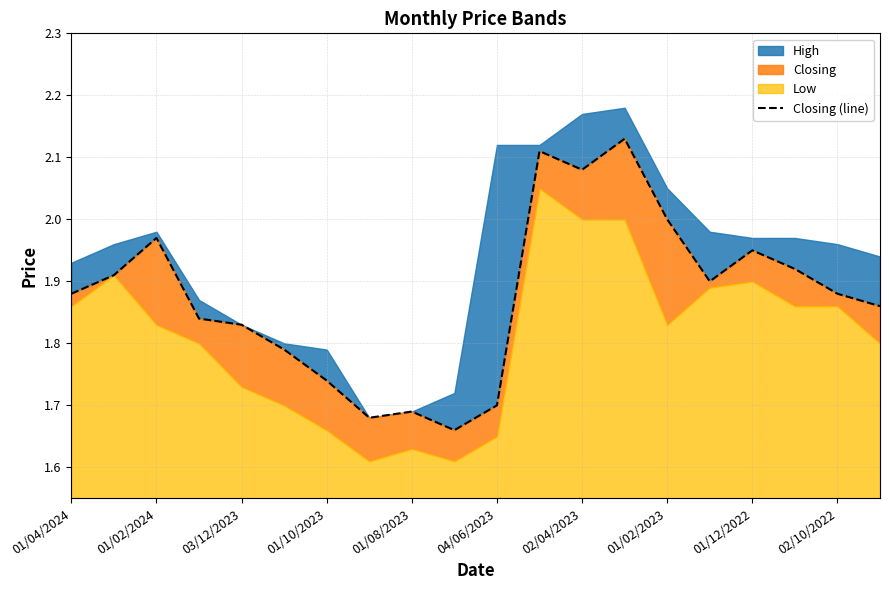

What is the ratio of the value at 02/04/2023 to the value at 01/12/2022?

1.1